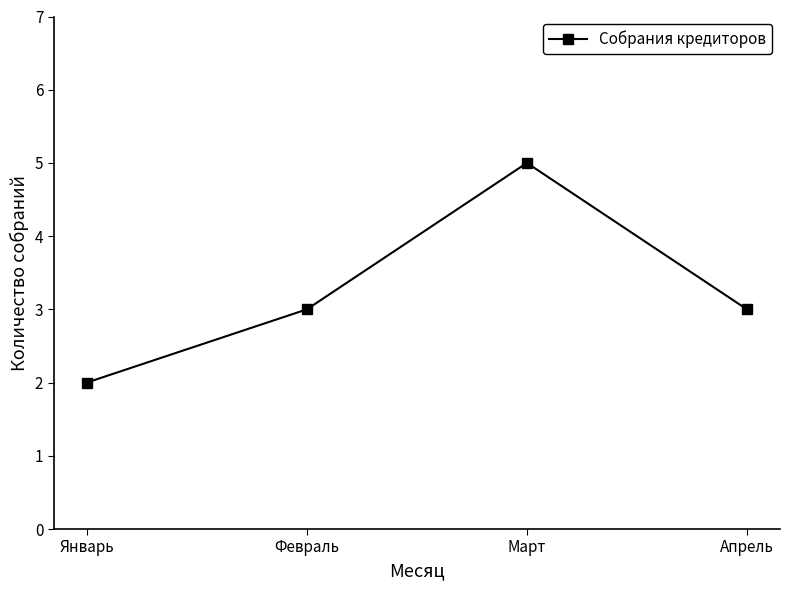

What is the difference between the maximum and minimum values?

3